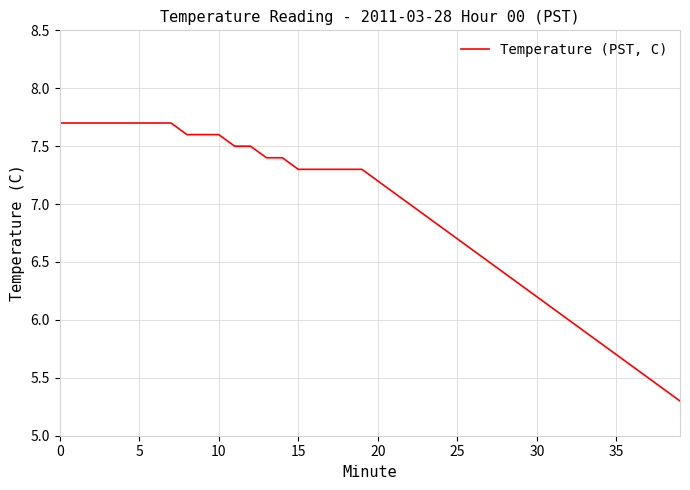

What is the maximum value shown in the chart?

7.7